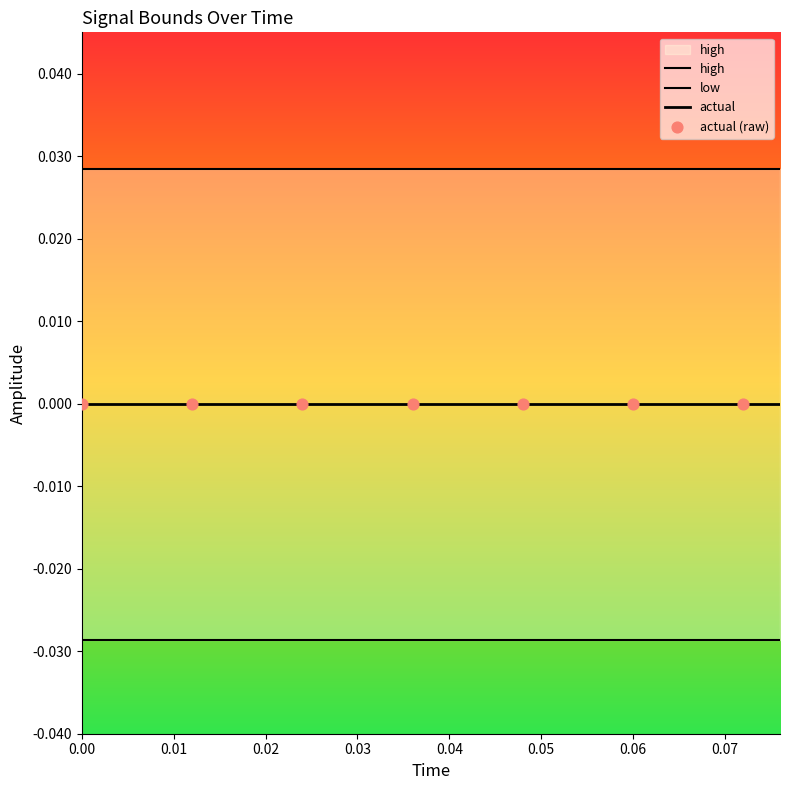

Which series reaches the maximum Y coordinate?

high